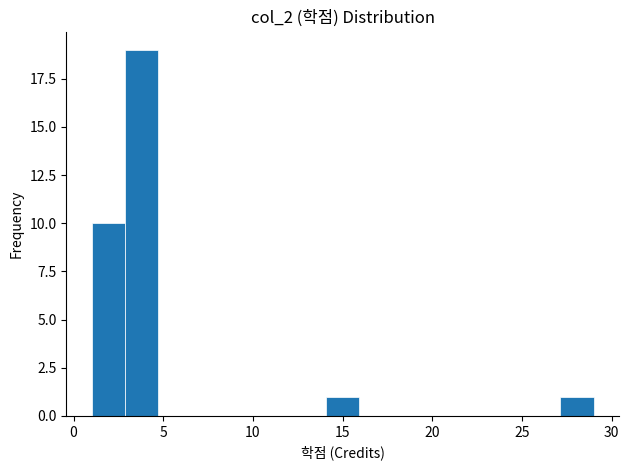

Around what value on the x-axis is the tallest bar? Give the approximate position of its centre, as read against the axis.

4.0